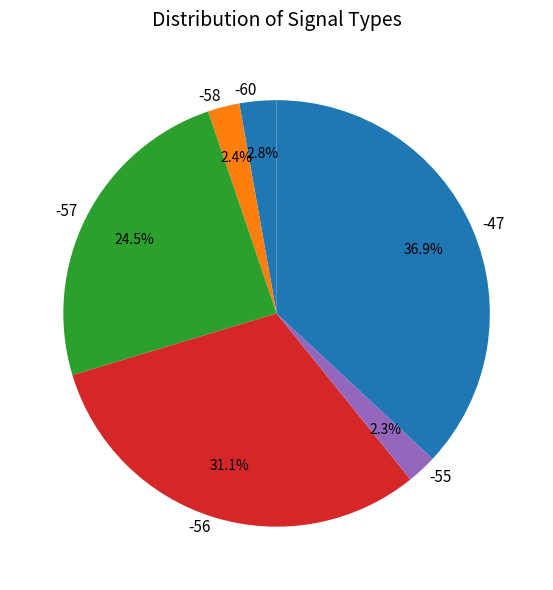

Do -56 and -47 together represent more than half of the pie?

Yes